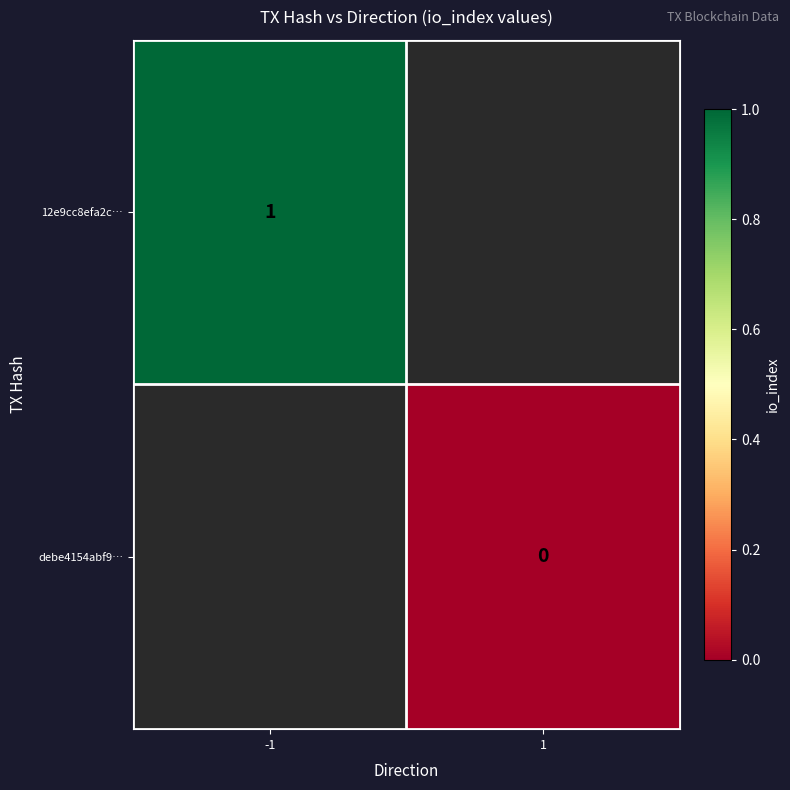

What is the greatest value displayed?

1.0